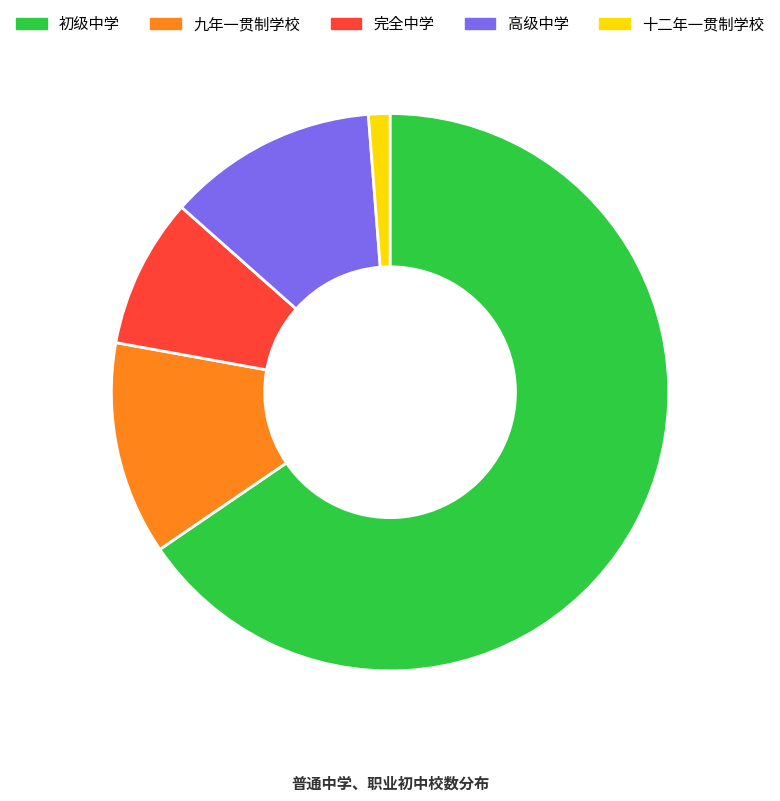

Which category accounts for the majority?

初级中学